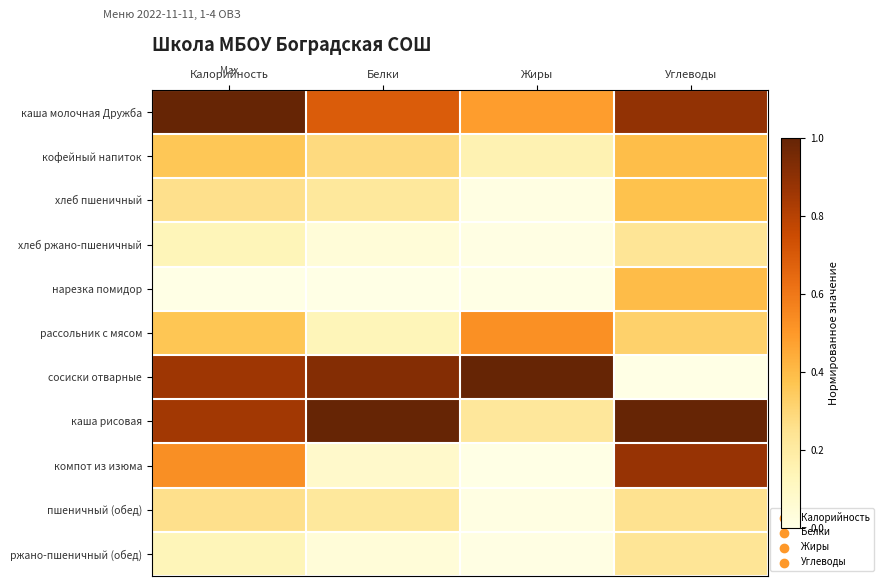

Which label corresponds to the smallest value in the chart?

Калорийность